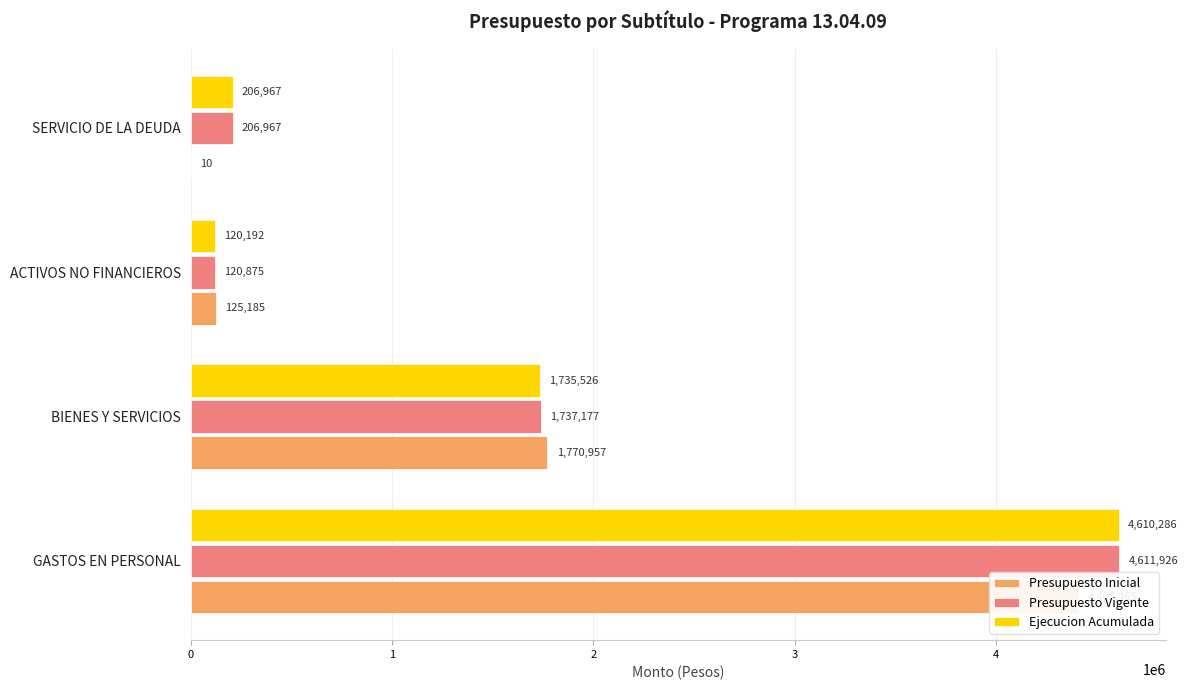

Reading left to right, transcribe all the data shown in this chart.

Presupuesto Inicial: 4408465	1770957	125185	10
Presupuesto Vigente: 4611926	1737177	120875	206967
Ejecucion Acumulada: 4610286	1735526	120192	206967